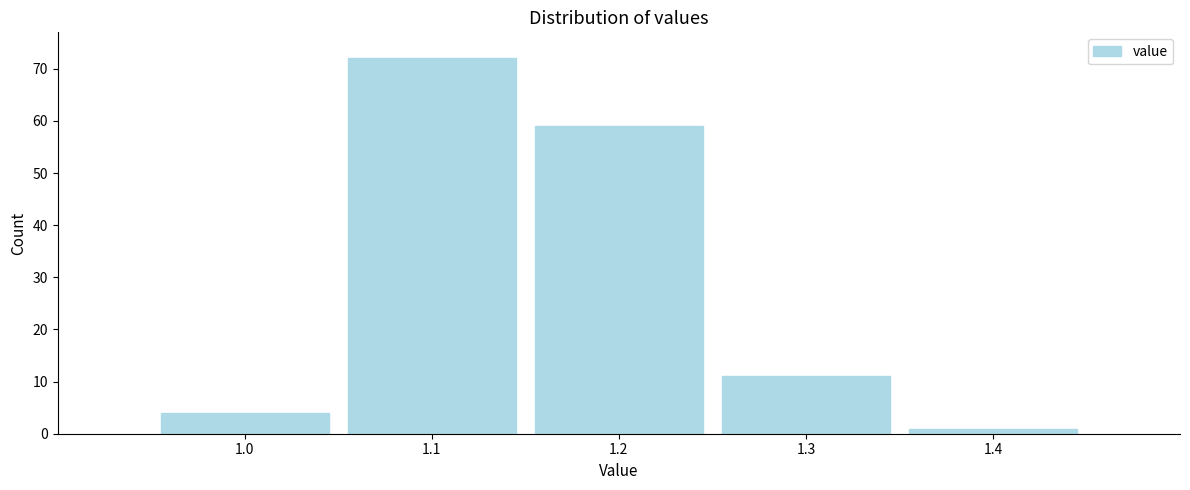

Reading left to right, transcribe all the data shown in this chart.

1.0=4	1.1=72	1.2=59	1.3=11	1.4=1